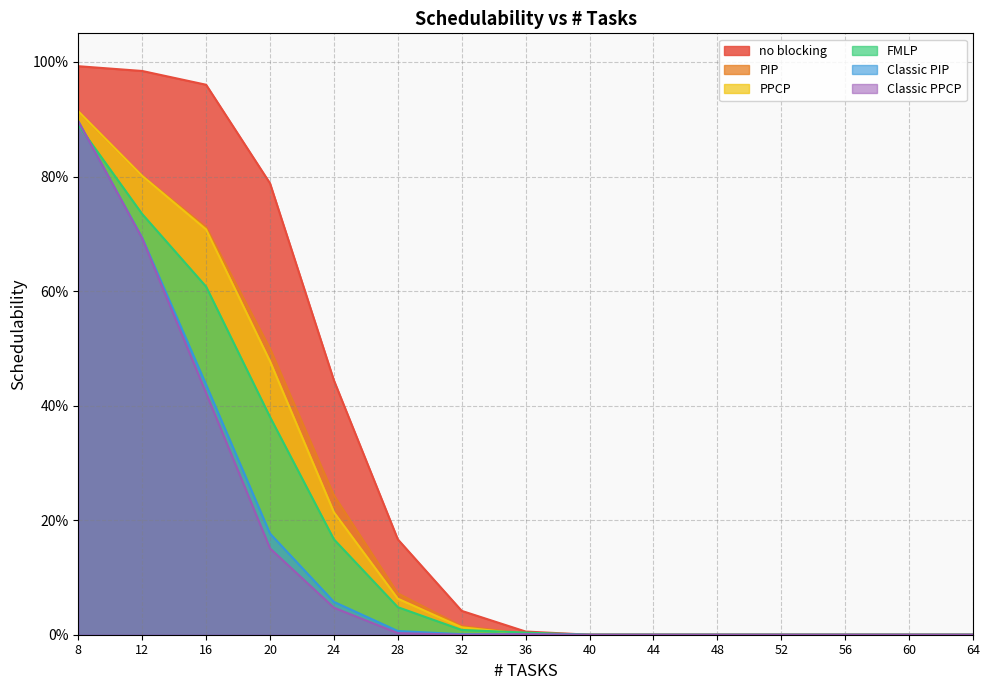

What is the difference between the second highest and minimum values in the PIP series?

0.8